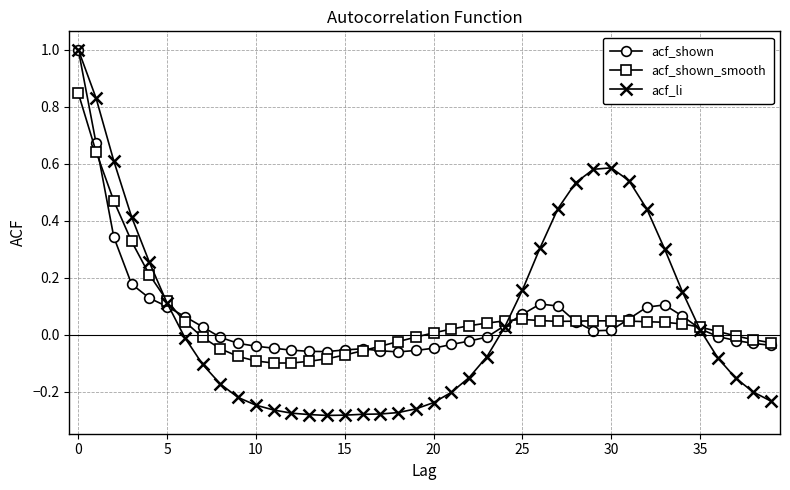

How many positive values does the acf_shown series have?

20